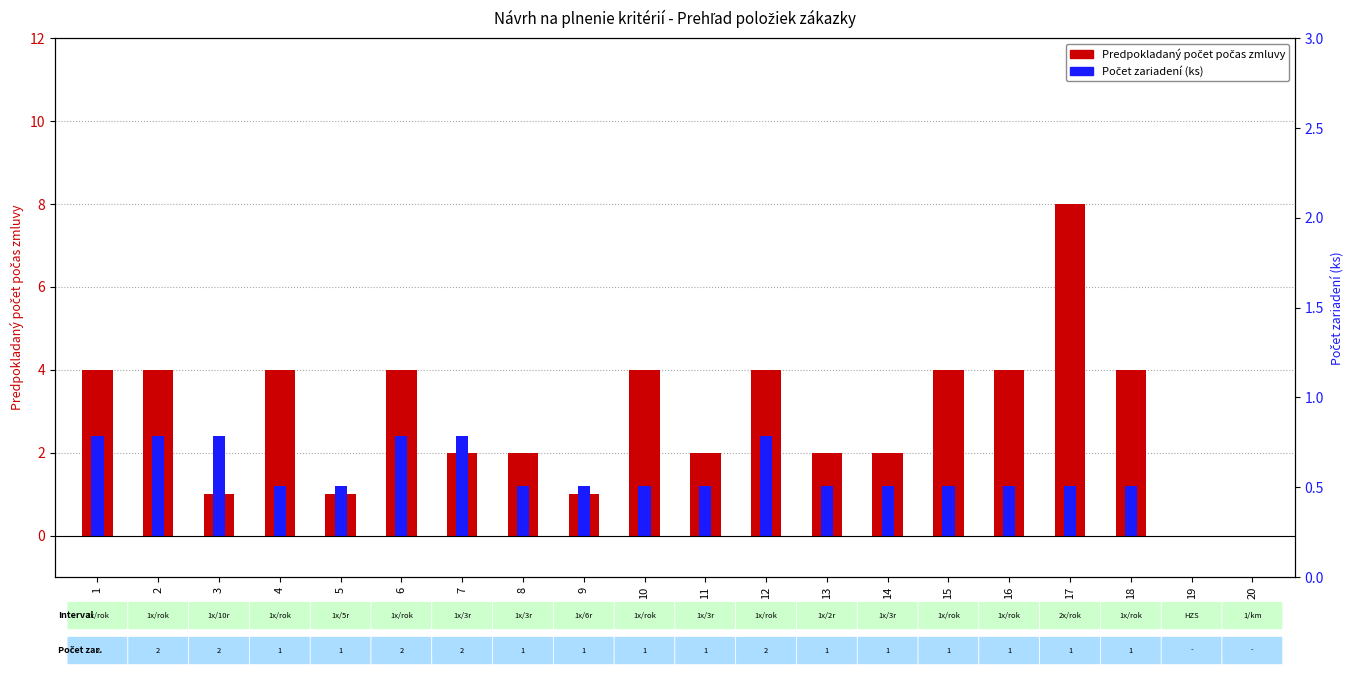

Reading left to right, transcribe all the data shown in this chart.

Predpokladaný počet počas zmluvy: 4.0	4.0	1.0	4.0	1.0	4.0	2.0	2.0	1.0	4.0	2.0	4.0	2.0	2.0	4.0	4.0	8.0	4.0	0.0	0.0
Počet zariadení (ks): 2.4	2.4	2.4	1.2	1.2	2.4	2.4	1.2	1.2	1.2	1.2	2.4	1.2	1.2	1.2	1.2	1.2	1.2	0.0	0.0